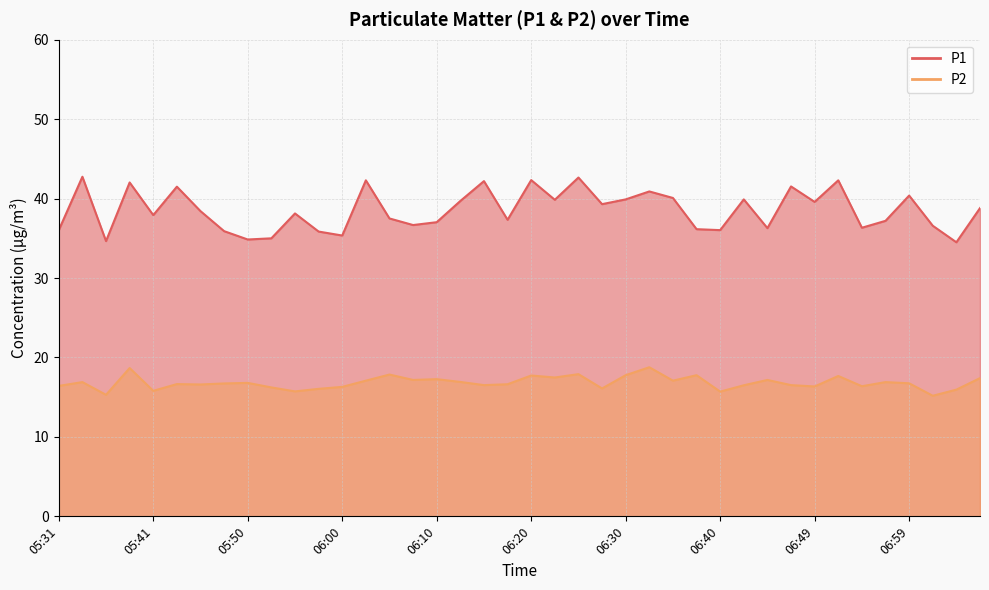

What value does the P1 series have at 06:52?

42.3